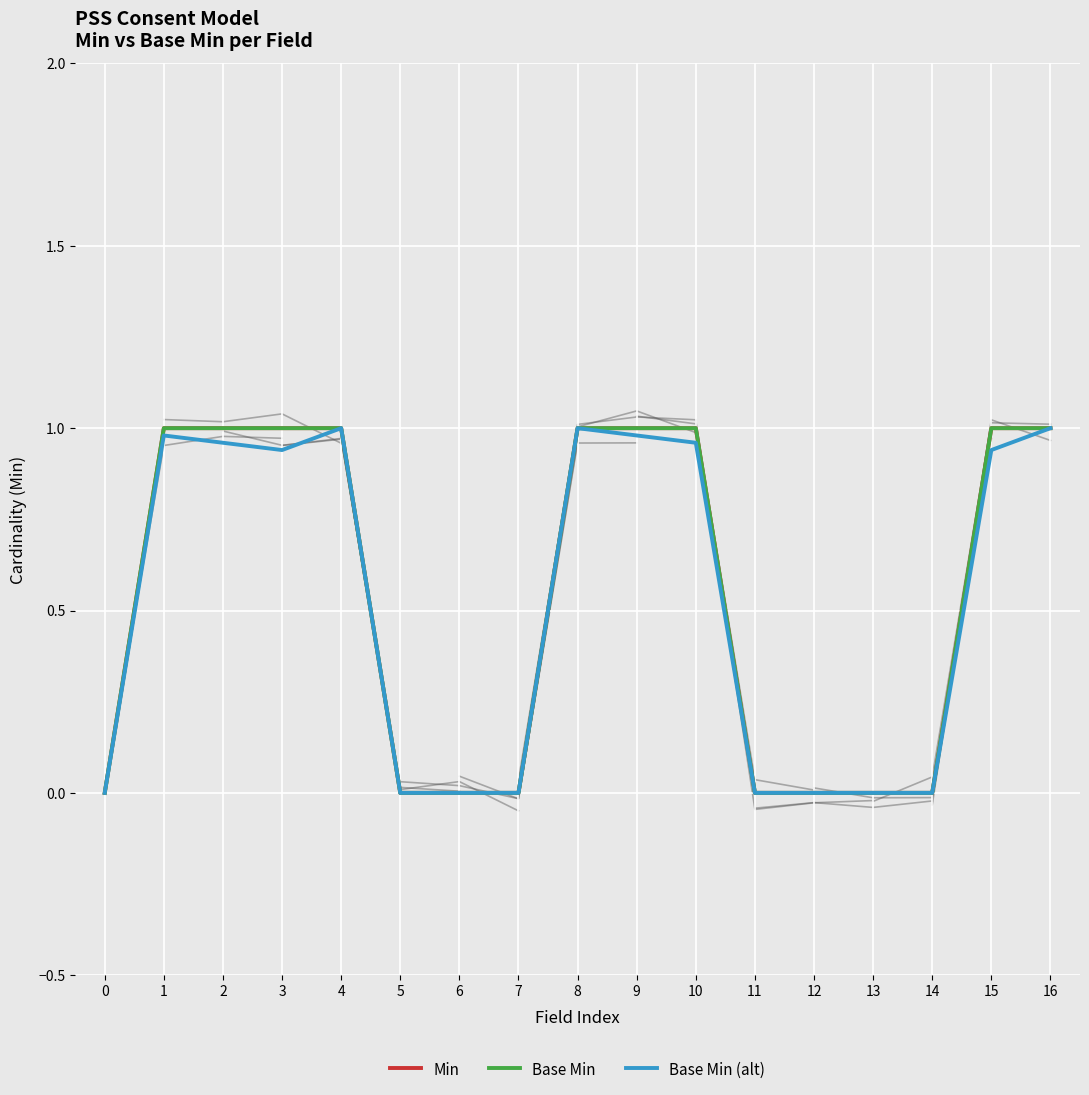

At which category does Base Min (alt) reach its first local valley?

3